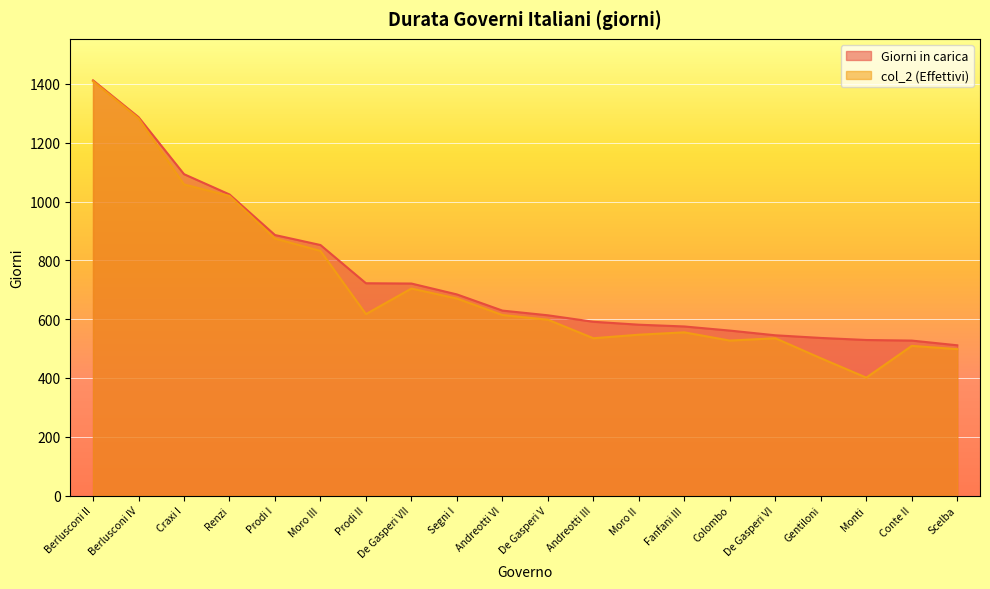

True or false: Giorni in carica has more than 2 points higher than both neighbors.

False